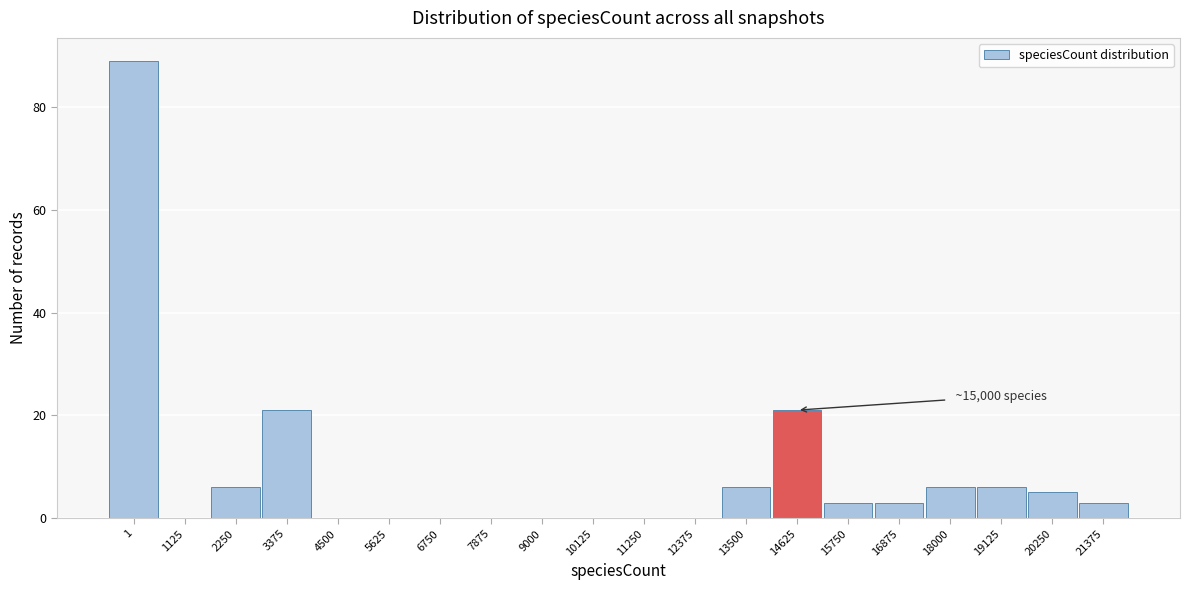

Reading left to right, extract all data points from this chart.

1=89	1125=0	2250=6	3375=21	4500=0	5625=0	6750=0	7875=0	9000=0	10125=0	11250=0	12375=0	13500=6	14625=21	15750=3	16875=3	18000=6	19125=6	20250=5	21375=3